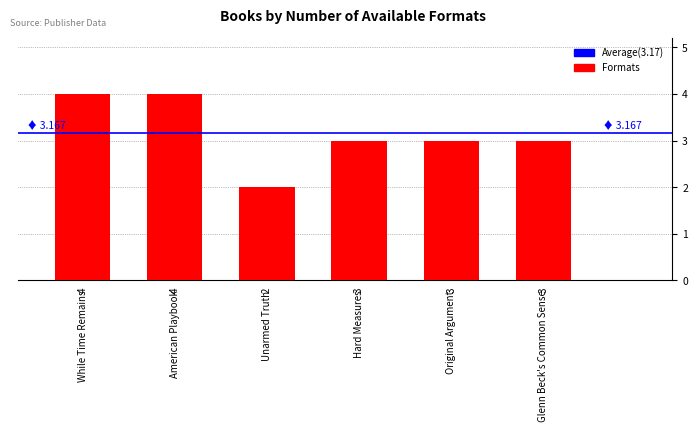

Which has a higher value, Unarmed Truth or American Playbook?

American Playbook